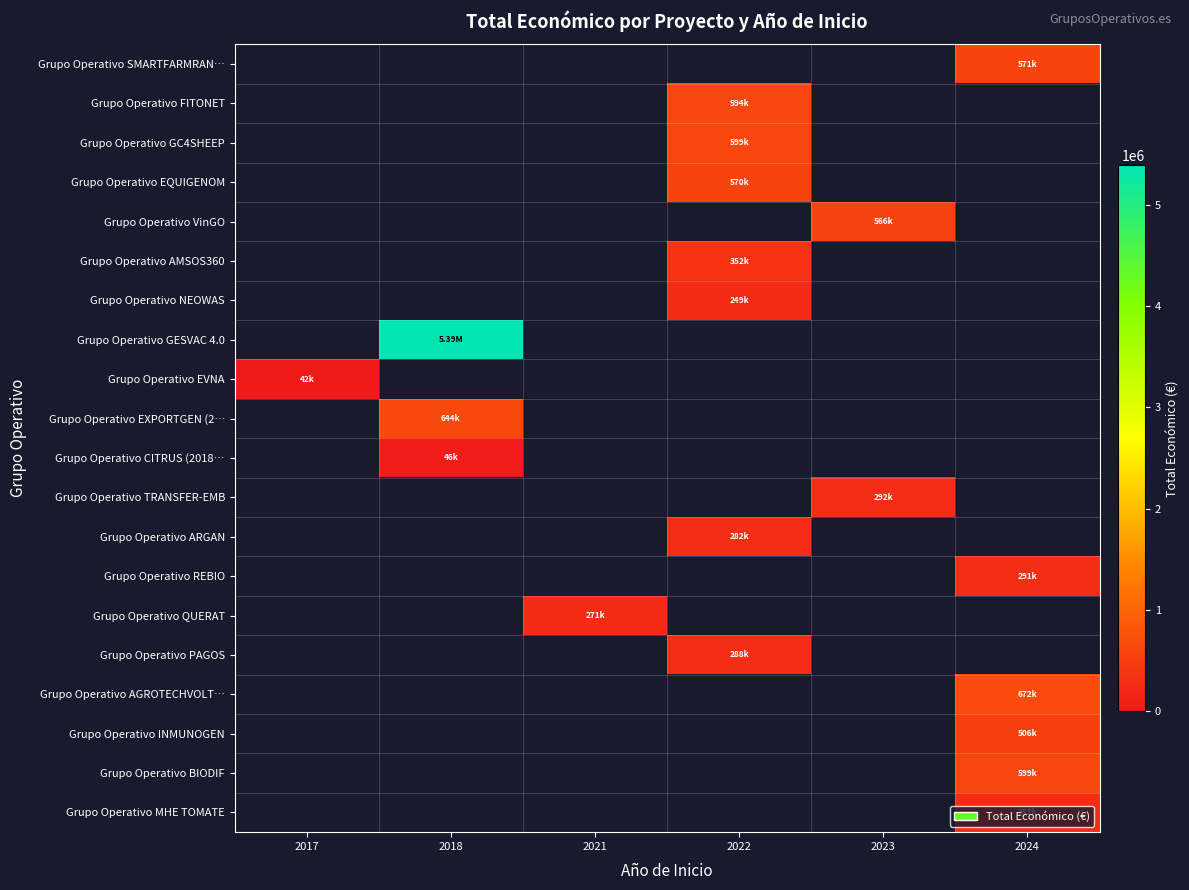

True or false: Grupo Operativo BIODIF has a value of 599927.0 at 2024.

True